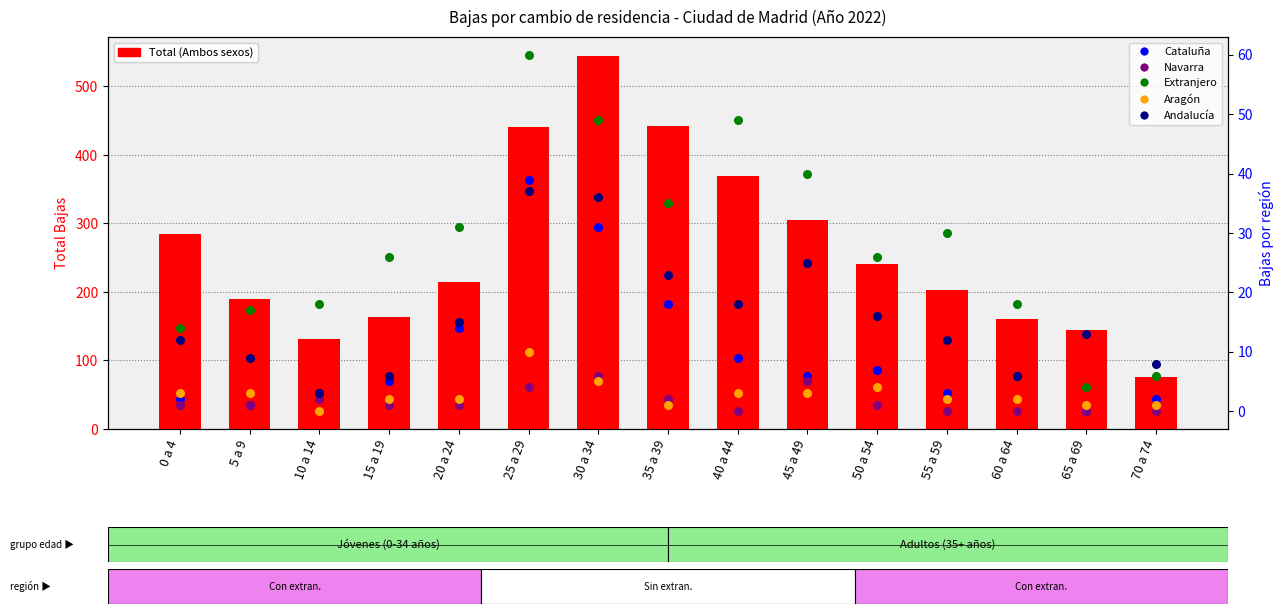

Which series reaches the maximum Y coordinate?

Total (Ambos sexos)